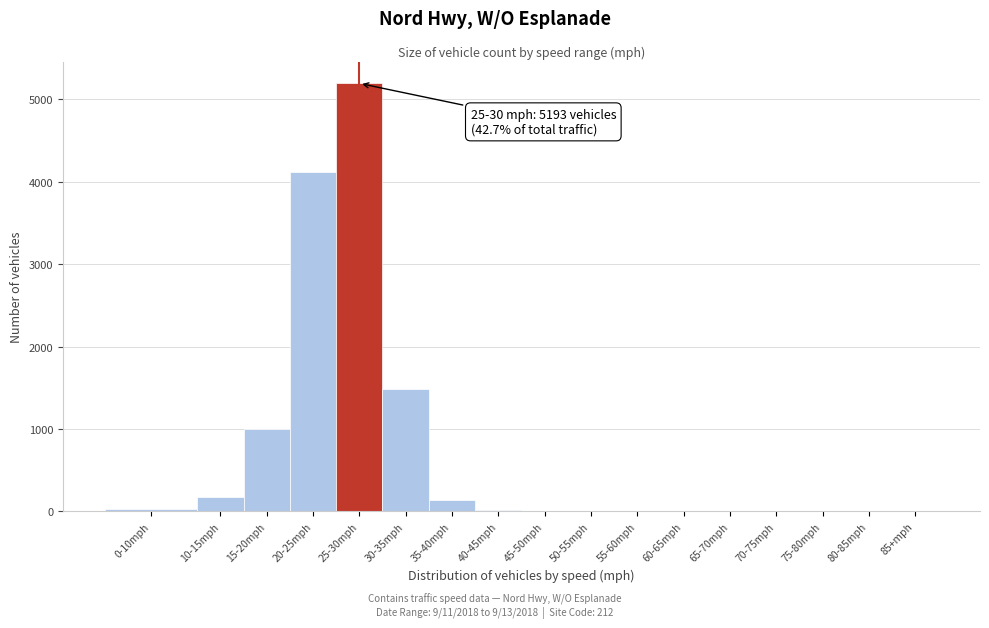

Is it true that the value at 30-35mph is 1482?

True